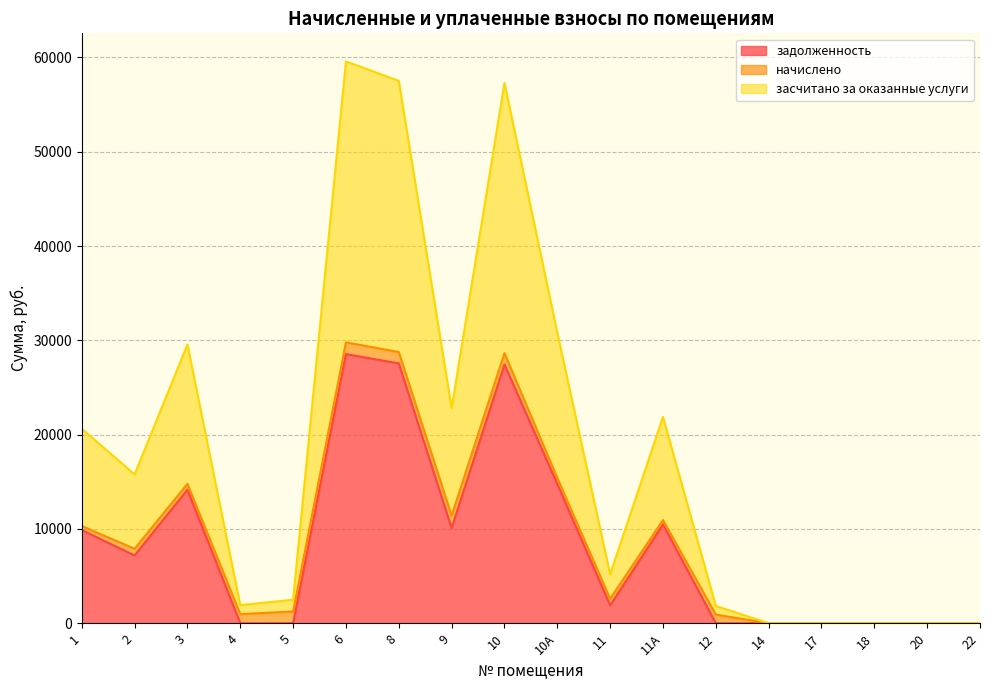

What is the total value across all series at 11А?

21884.2